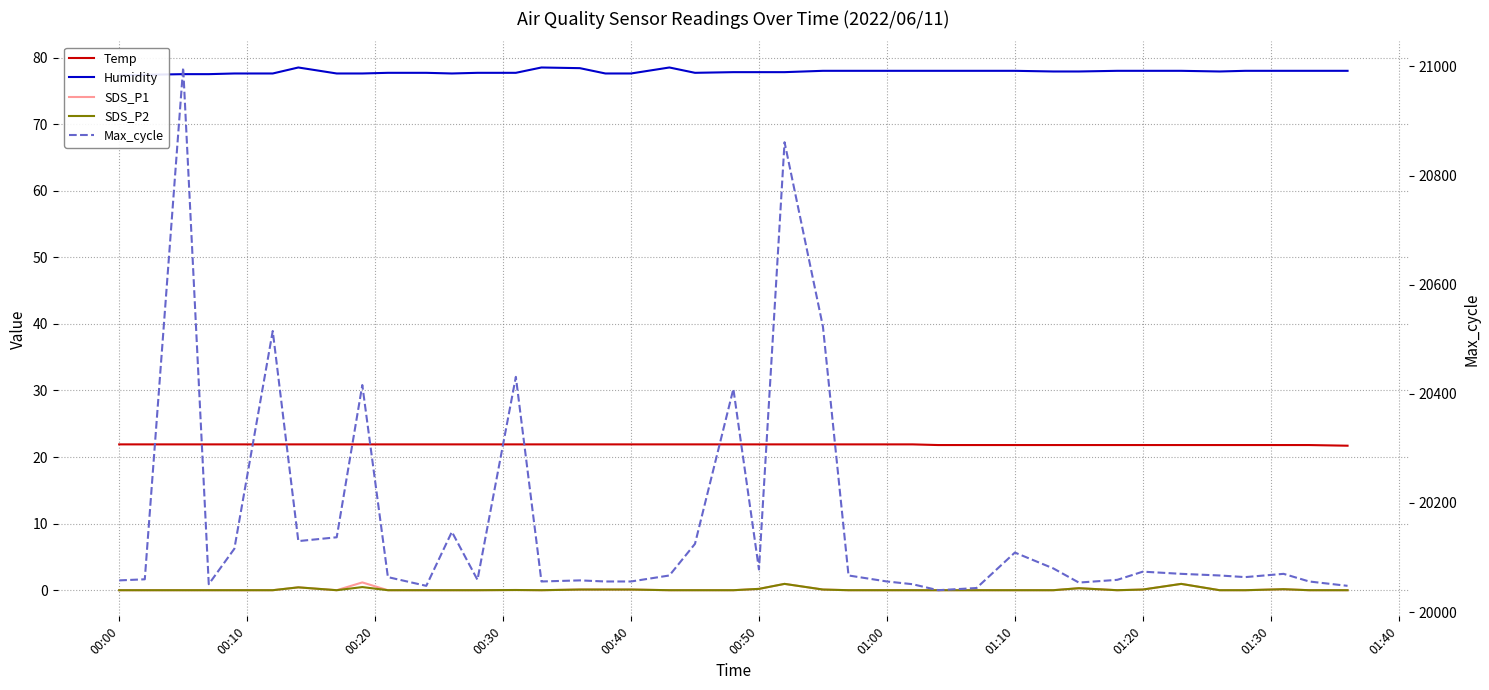

Is the value of Temp at 14 greater than the value of SDS_P2 at 37?

Yes